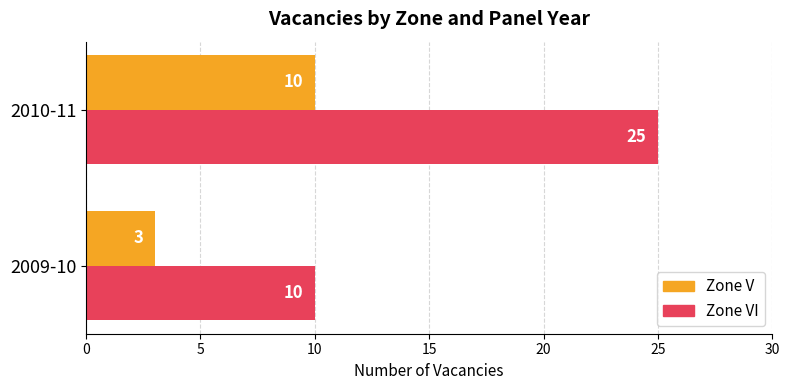

At 2009-10, list the series in order from smallest to largest.

Zone V, Zone VI